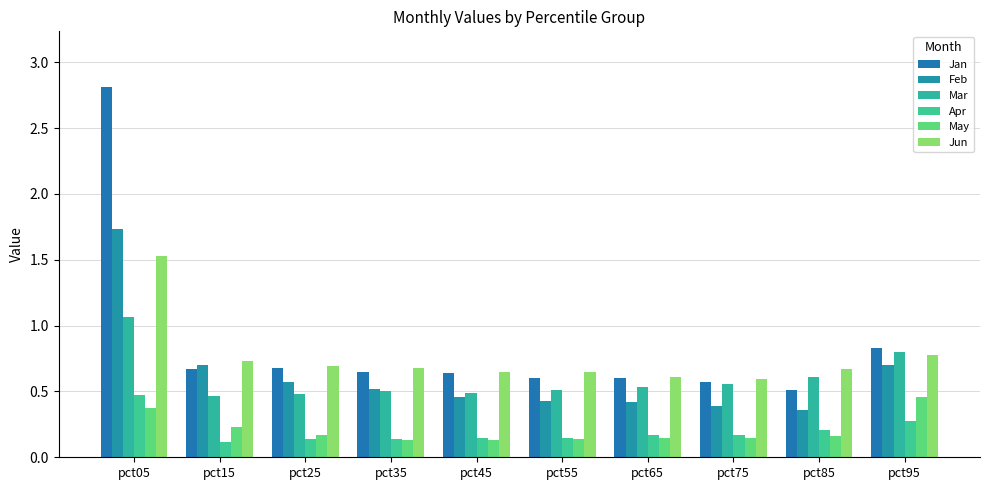

What is the value of the Jan bar at the 10th from the left?

0.8